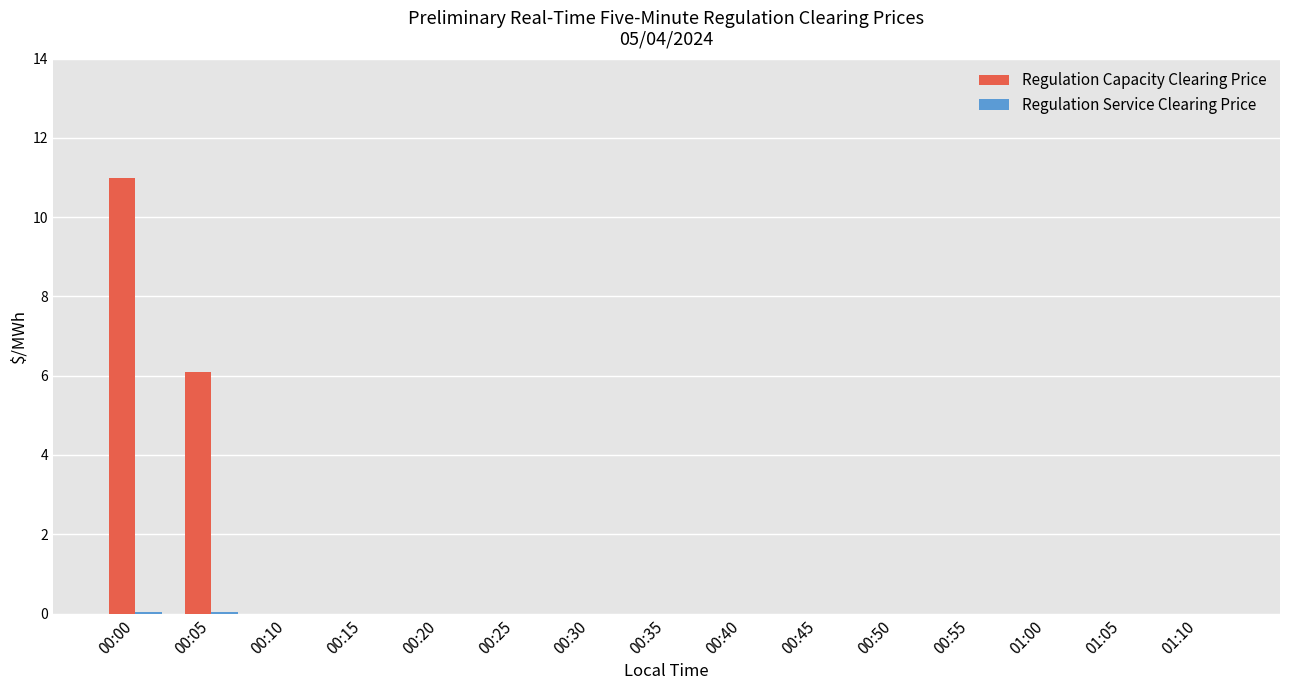

What is the greatest value displayed?

11.0